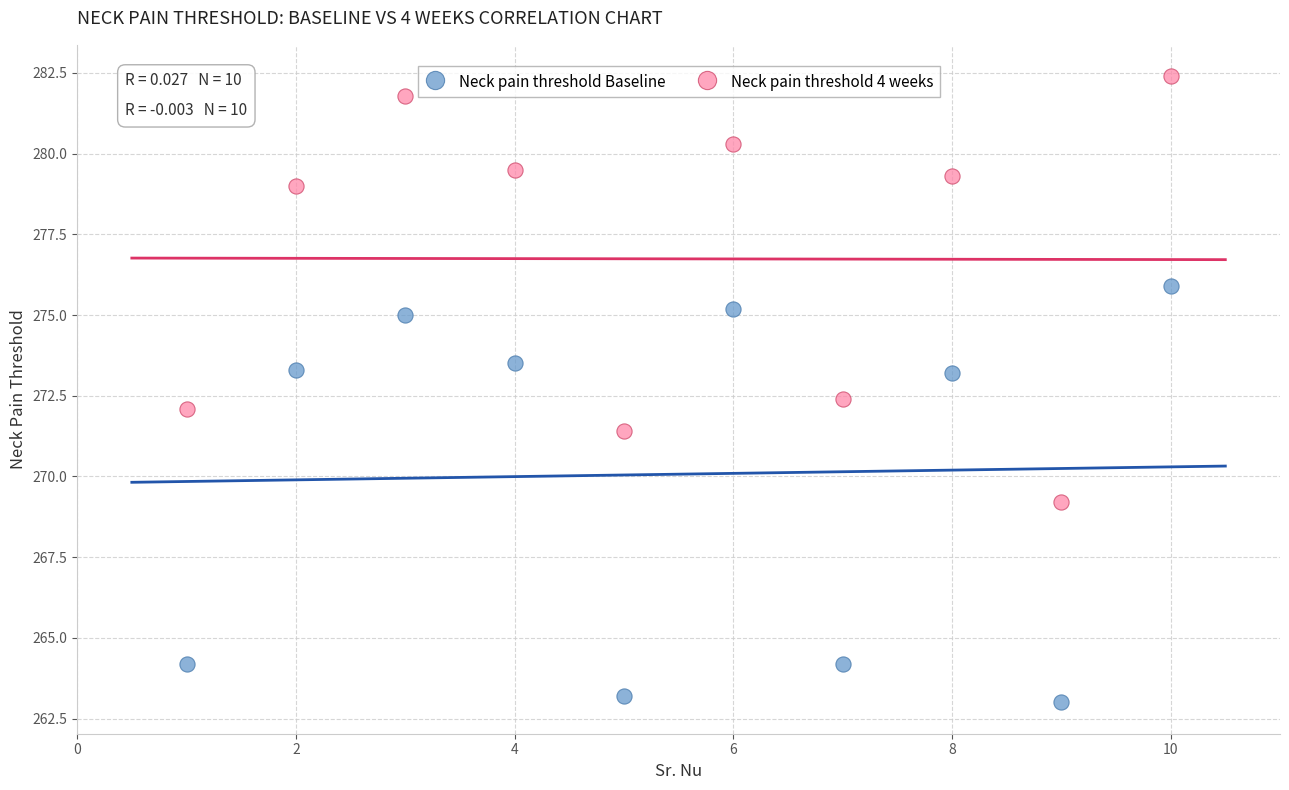

Which series reaches the minimum Y coordinate?

Neck pain threshold Baseline